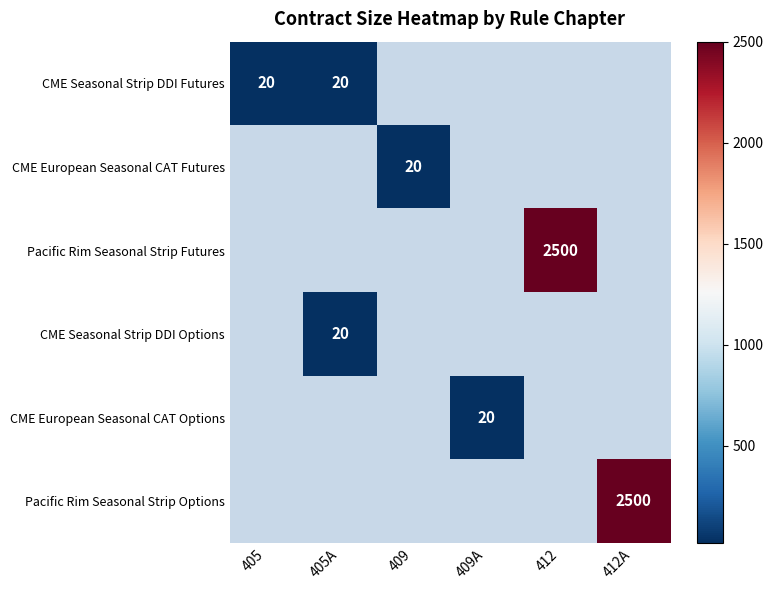

Rank the categories by CME Seasonal Strip DDI Futures value from lowest to highest.

405, 405A, 409, 409A, 412, 412A